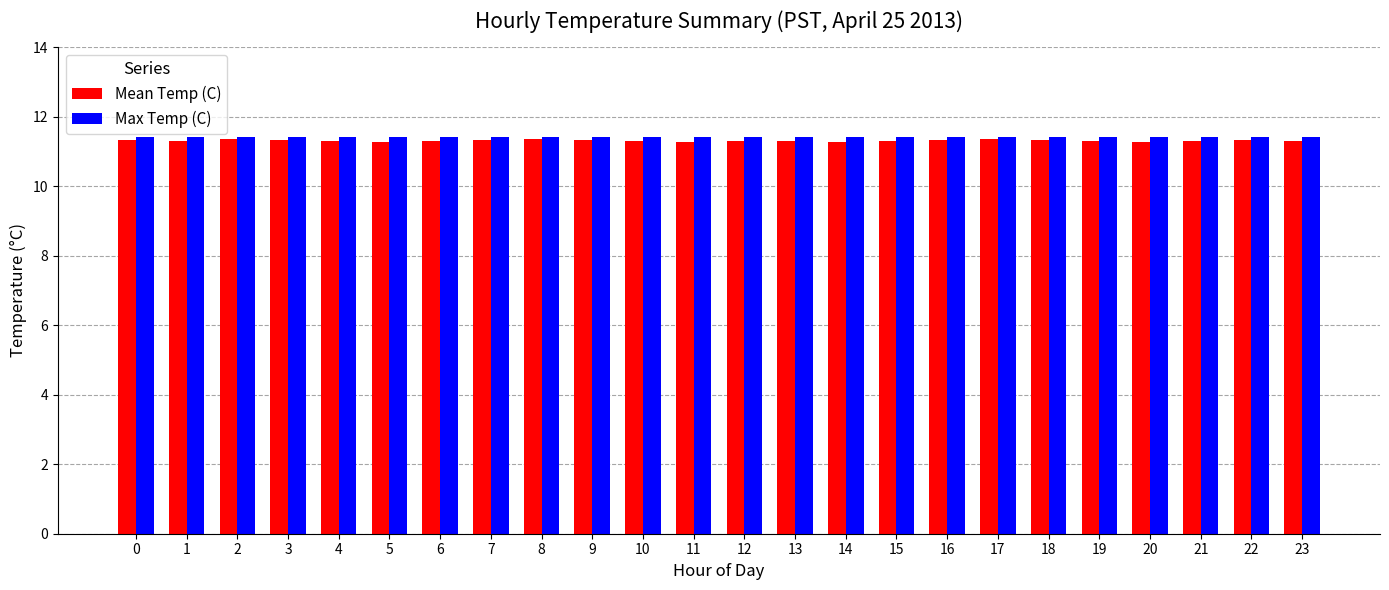

What is the sum of the Mean Temp (C) values at 22 and 7?

22.7